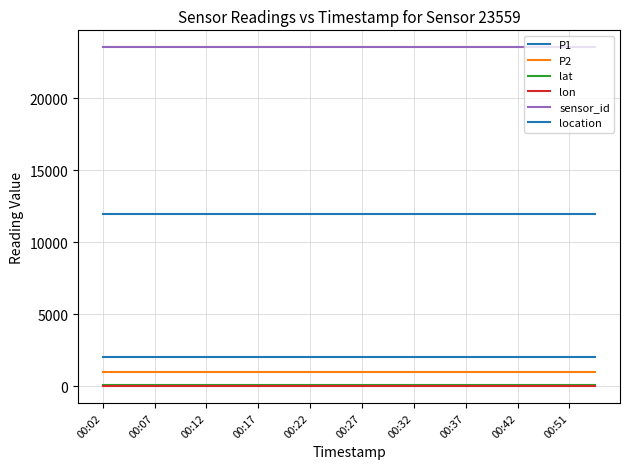

True or false: P2 and lat intersect in this chart.

False